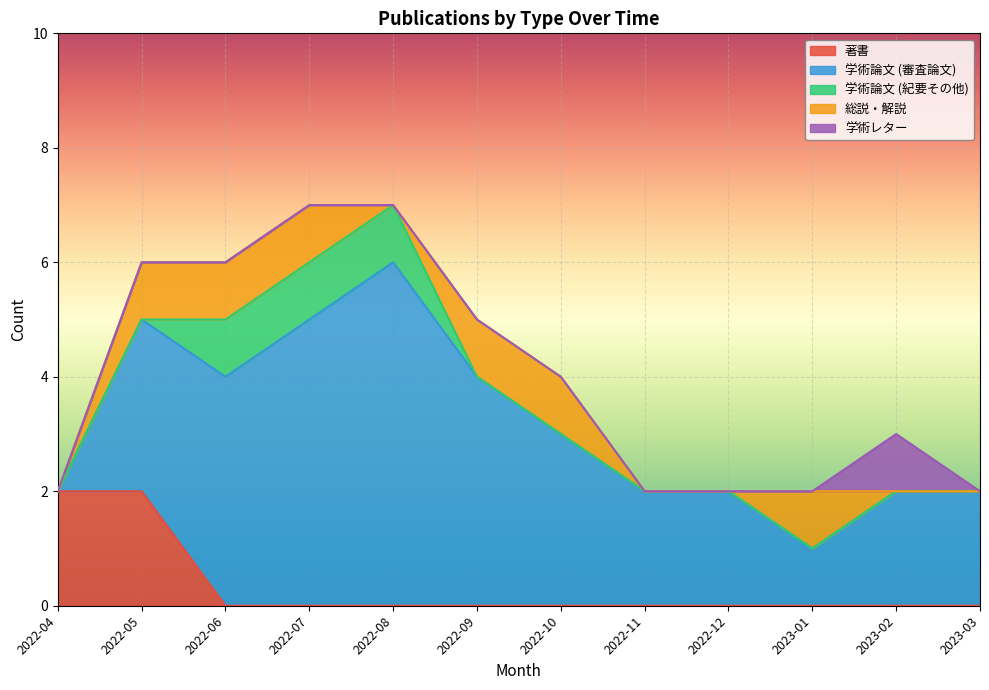

Rank the categories by 総説・解説 value from highest to lowest.

2022-05, 2022-06, 2022-07, 2022-09, 2022-10, 2023-01, 2022-04, 2022-08, 2022-11, 2022-12, 2023-02, 2023-03